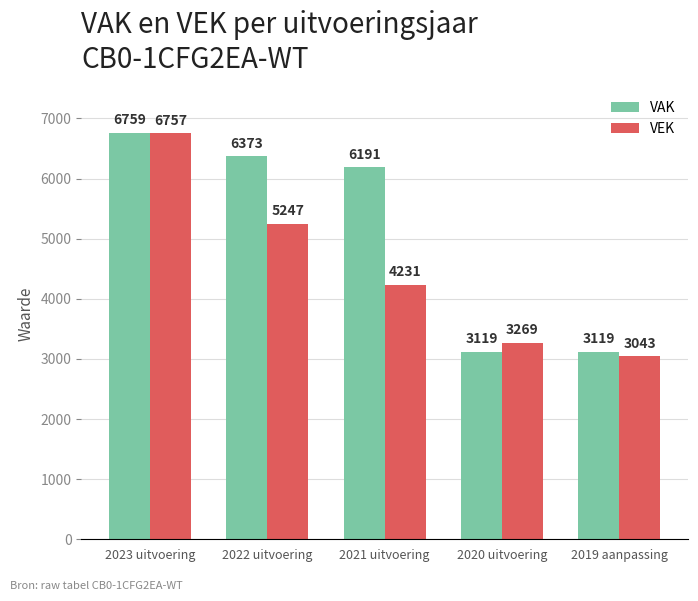

Between 2023 uitvoering and 2020 uitvoering, which series saw the biggest shift?

VAK